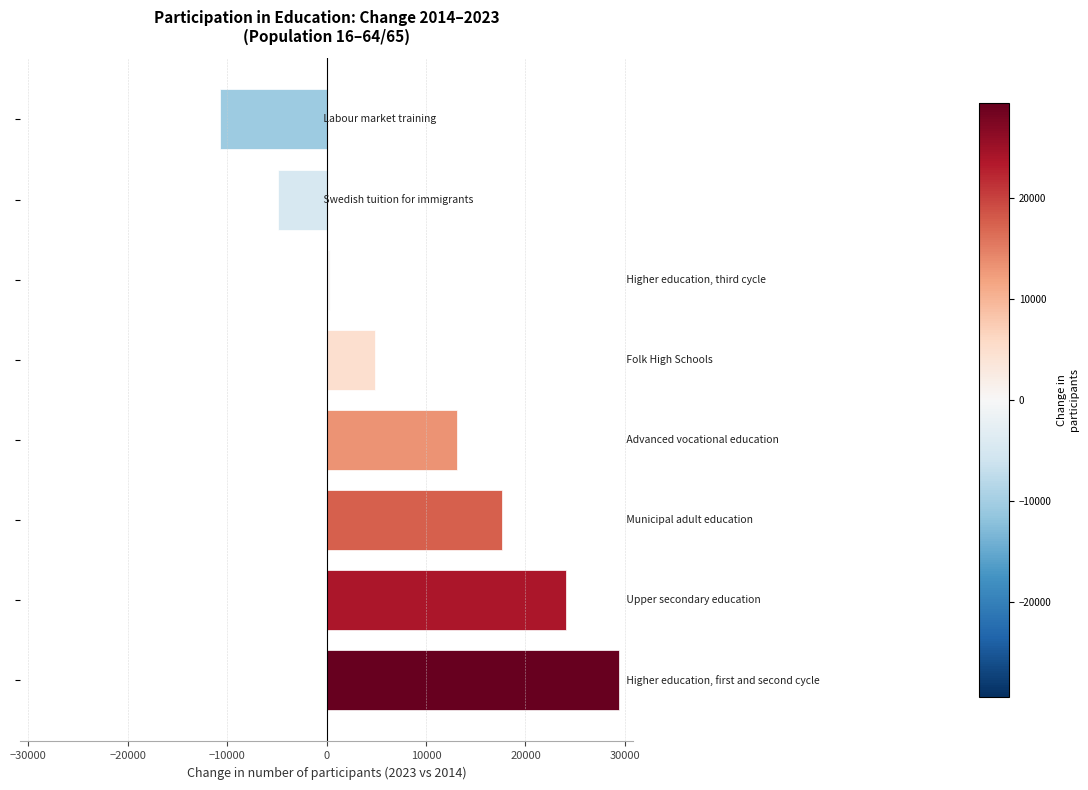

What is the average value?

9226